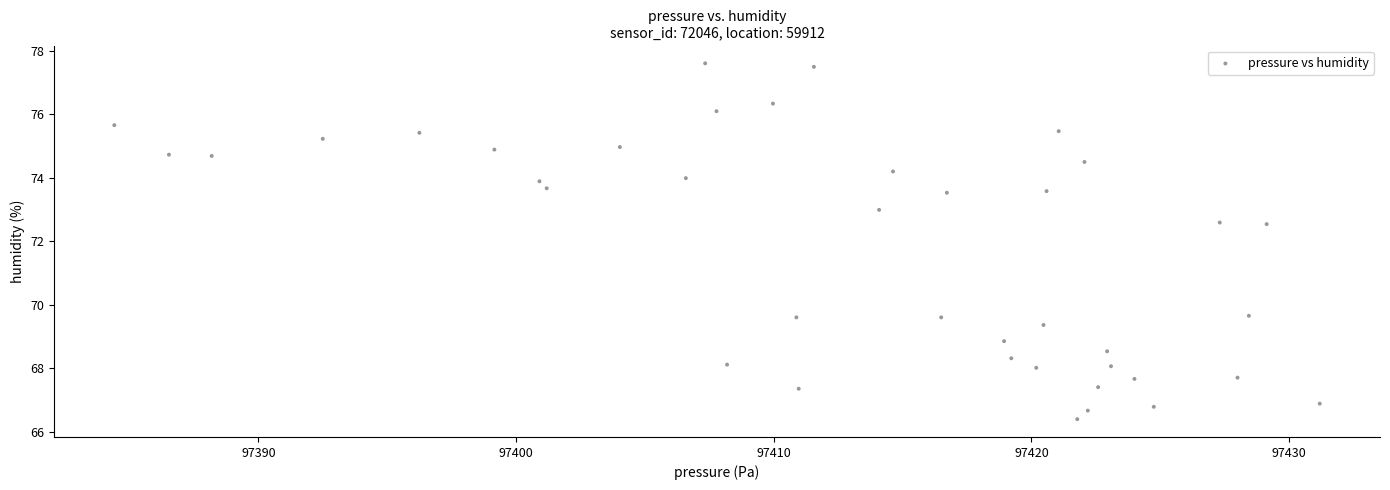

What is the range of X values (max minus min)?

46.8